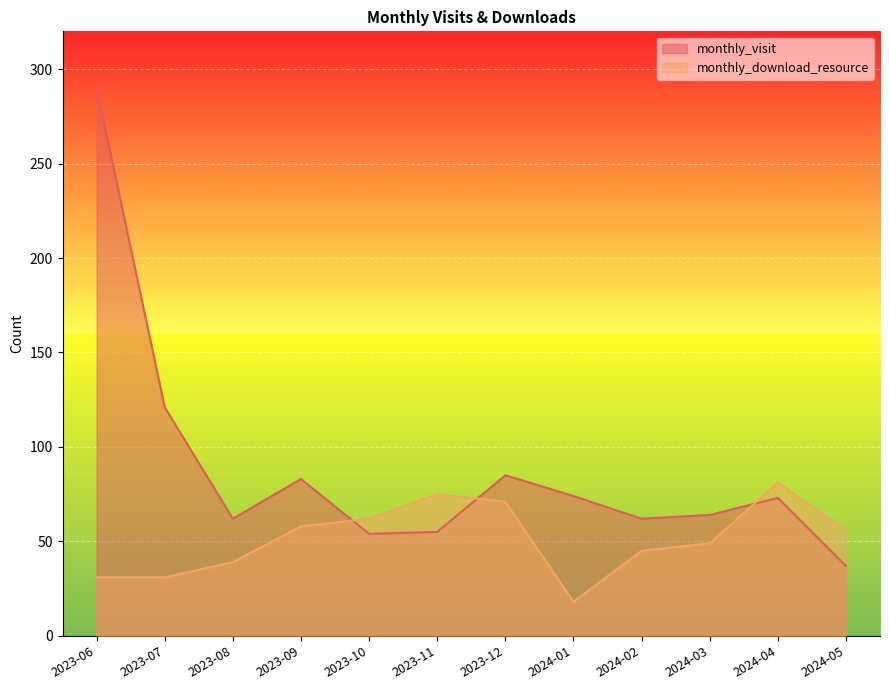

What is the spread (max minus min) of values at 2023-10?

8